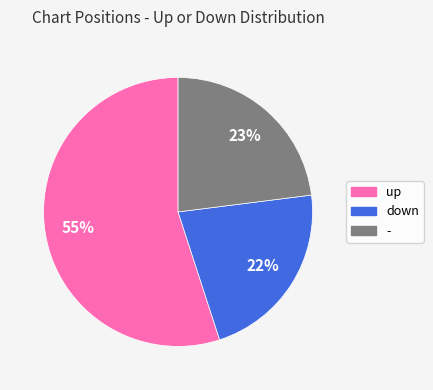

To the nearest percent, what is the average slice percentage?

33%